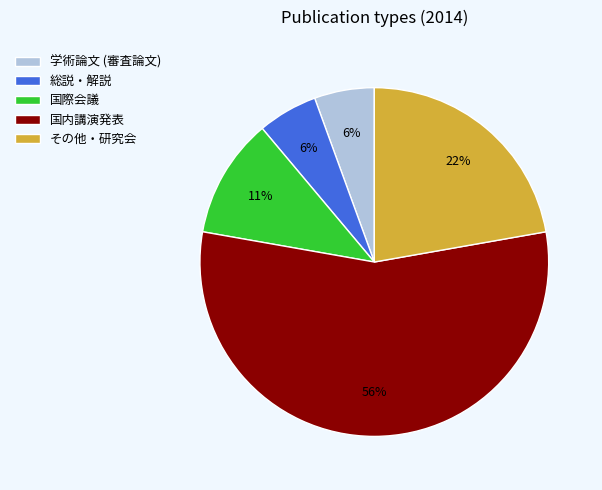

How many slices are in this pie chart?

5